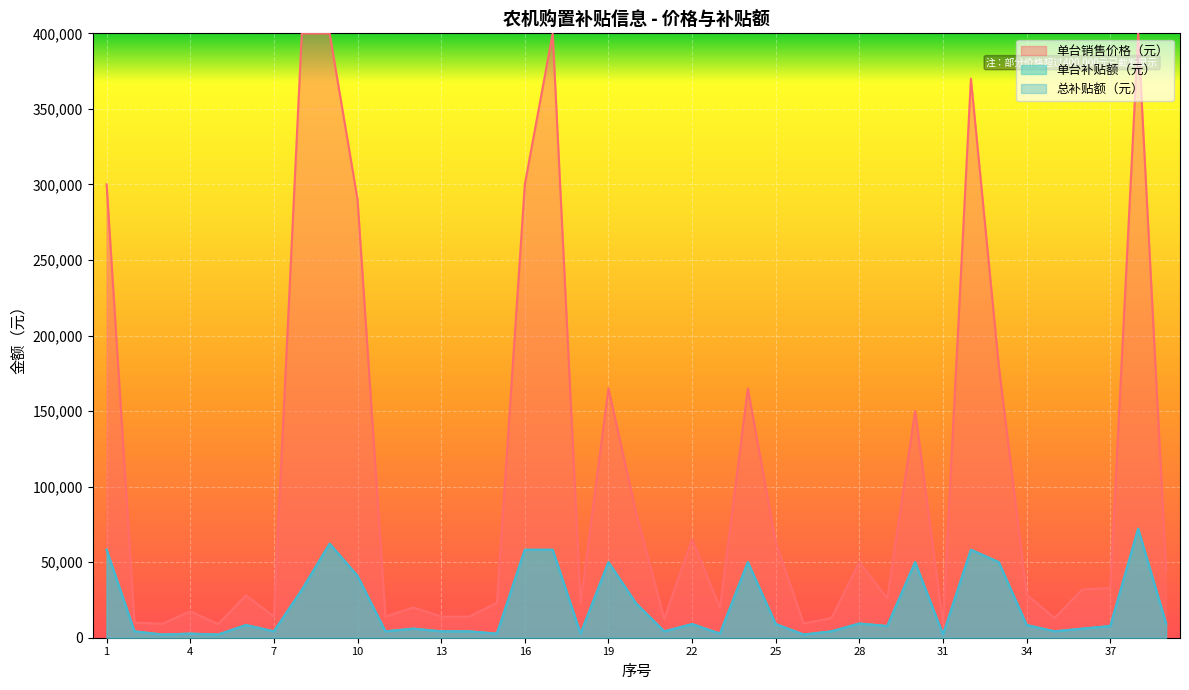

Where is the first local maximum for 总补贴额（元）?

4